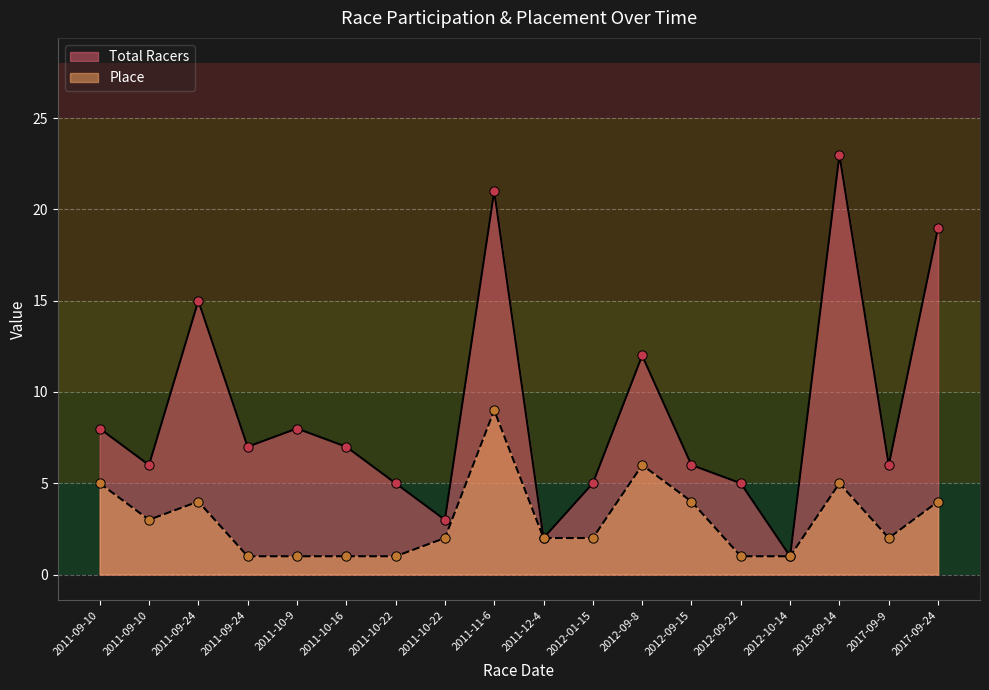

Which series contains the highest Y value?

Total Racers